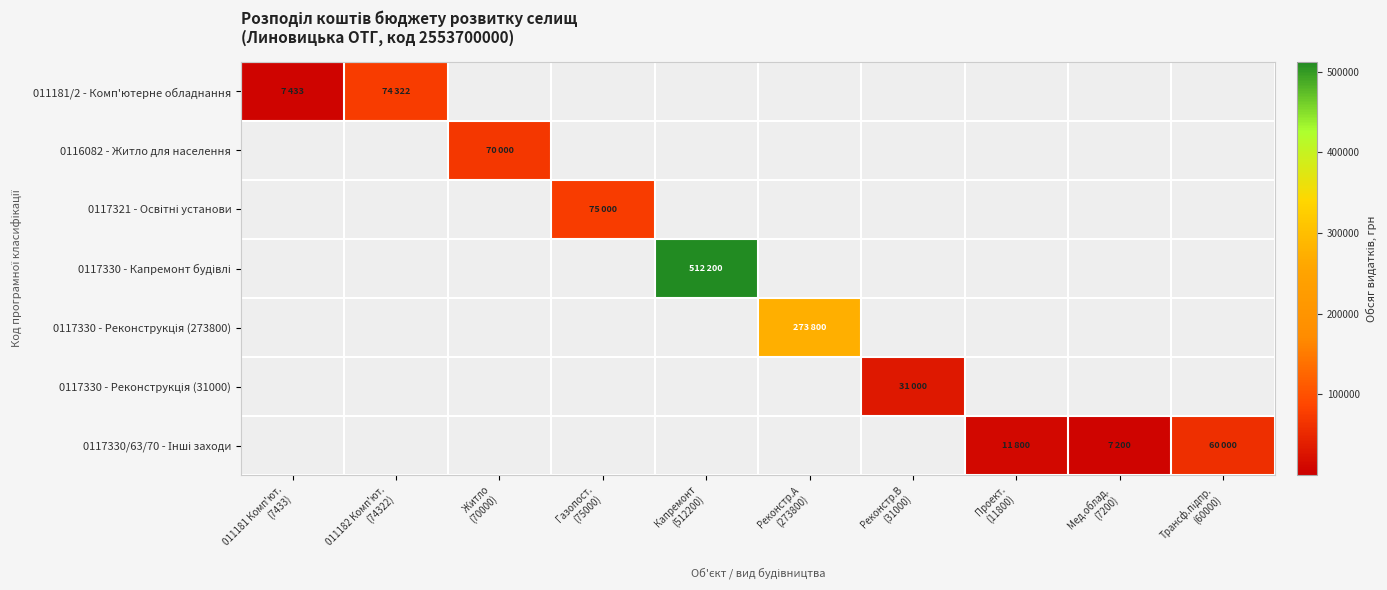

How many series are shown in this chart?

7